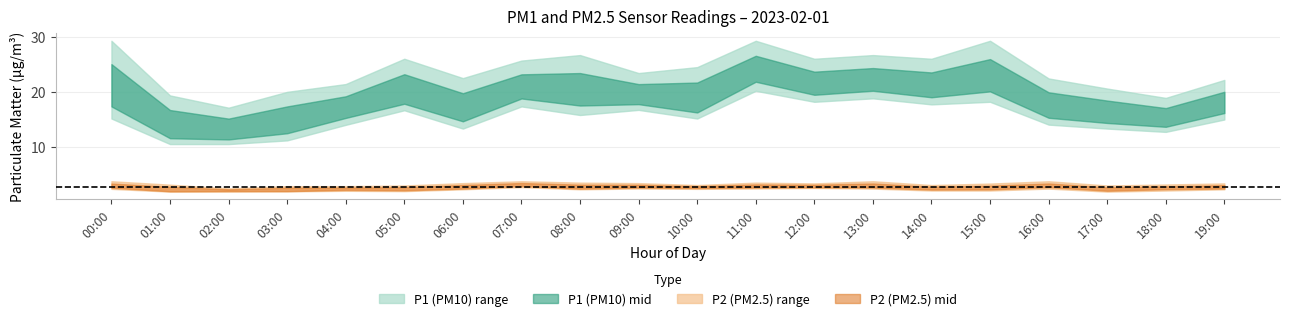

In P2_lower, how many points are lower than both neighbors (excluding endpoints)?

4